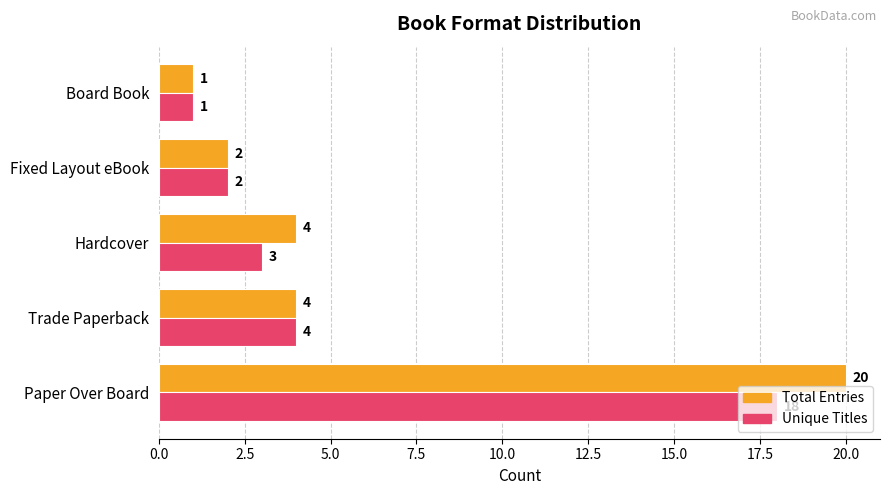

True or false: Total Entries has a value of 2 at Board Book.

False